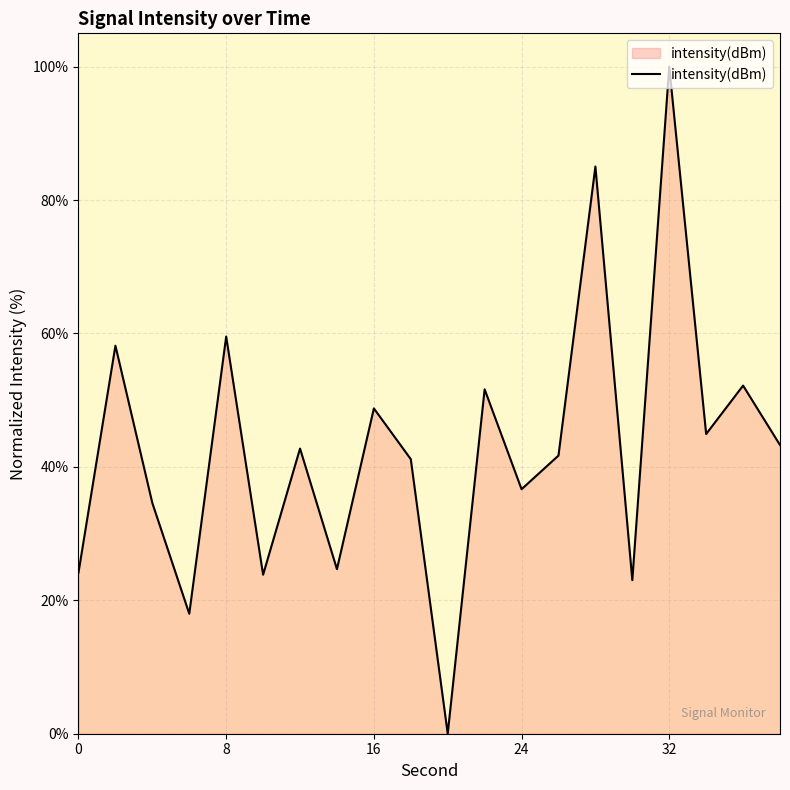

What is the maximum value shown in the chart?

100.0